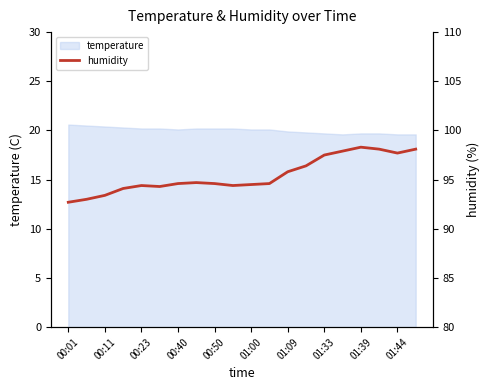

Between 15 and 18, which is larger?

15